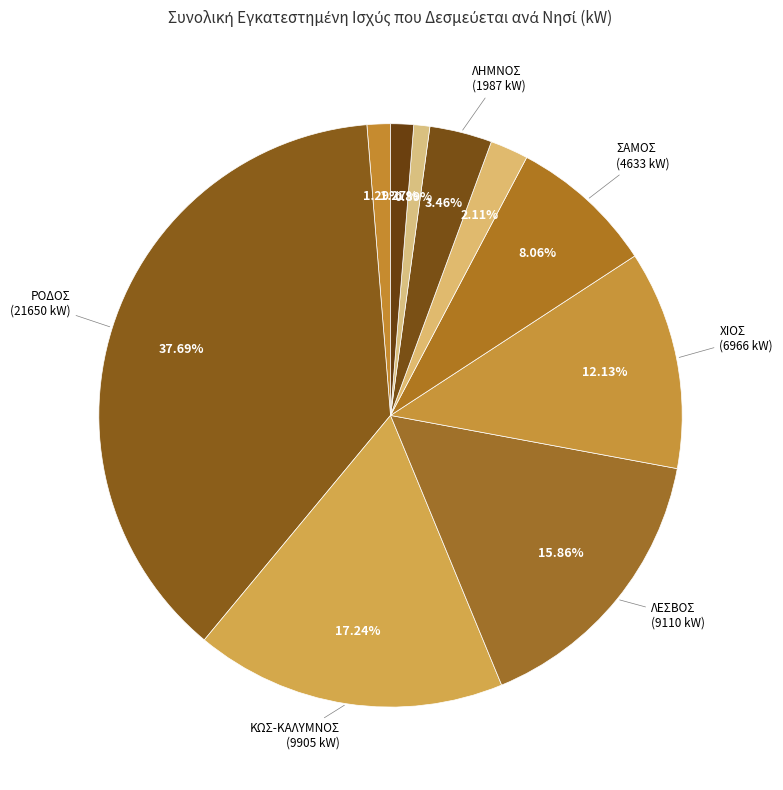

How many segments does this pie chart have?

10